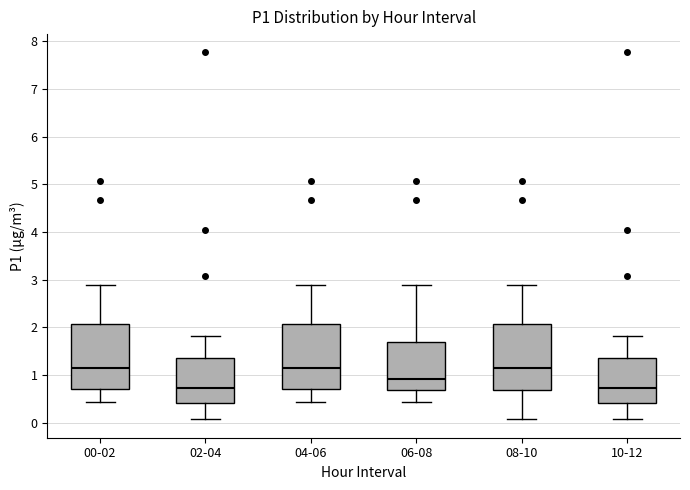

Reading left to right, transcribe this box plot: for each box, give where its median line is, the range the box spans, and where its two whiskers end, as read against the y-axis. The values are not printed on the chart, so give them approximately, as read against the axis.

00-02: median 1.2, box 0.7 to 2.1, whiskers 0.4 to 2.9
02-04: median 0.7, box 0.4 to 1.4, whiskers 0.1 to 1.8
04-06: median 1.2, box 0.7 to 2.1, whiskers 0.4 to 2.9
06-08: median 0.9, box 0.7 to 1.7, whiskers 0.4 to 2.9
08-10: median 1.2, box 0.7 to 2.1, whiskers 0.1 to 2.9
10-12: median 0.7, box 0.4 to 1.4, whiskers 0.1 to 1.8